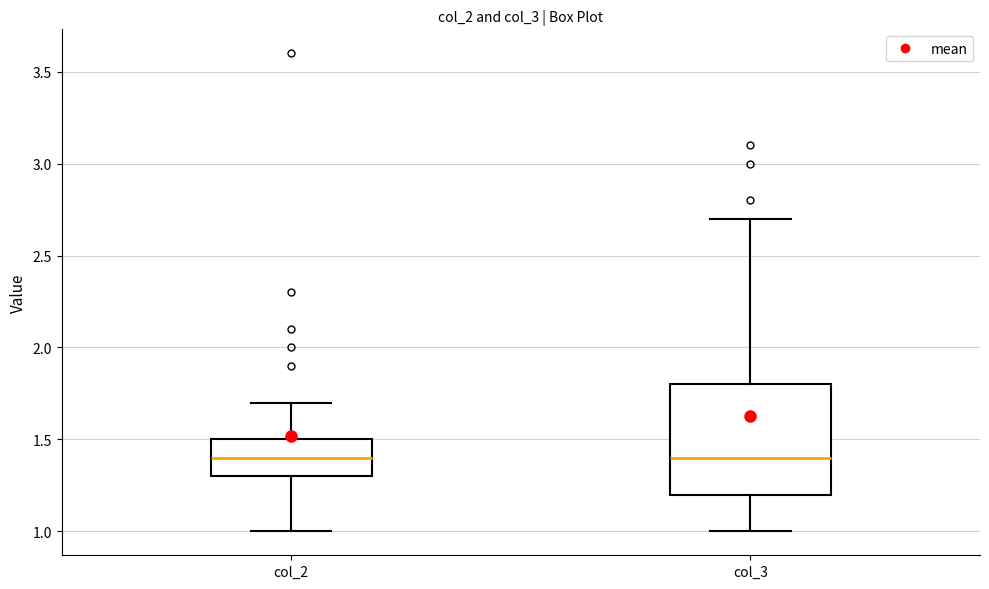

Where does the median line of the box for col_3 sit on the y-axis? The values are not printed on the chart, so give them approximately, as read against the axis.

1.4